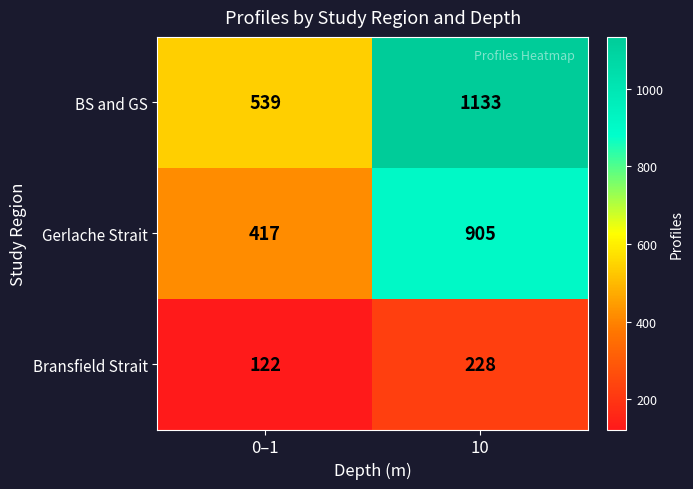

Is the value of BS and GS at 0–1 greater than the value of Gerlache Strait at 10?

No